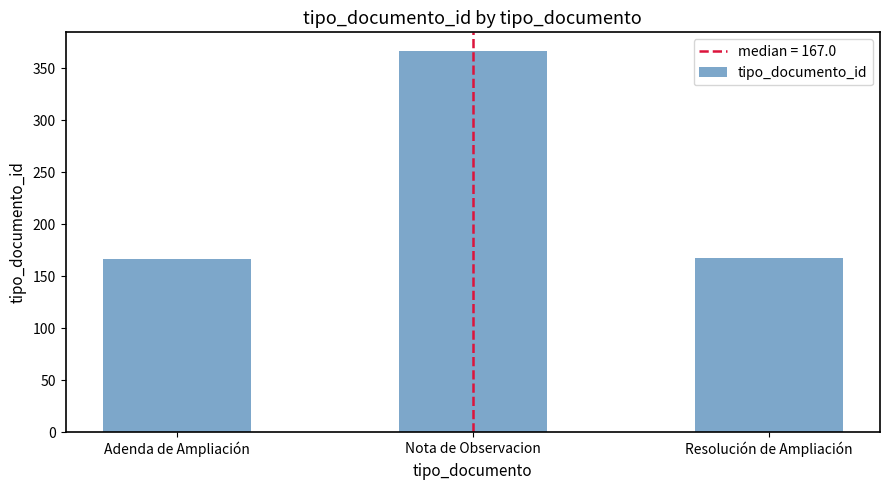

True or false: the data shows 167 at Resolución de Ampliación.

True